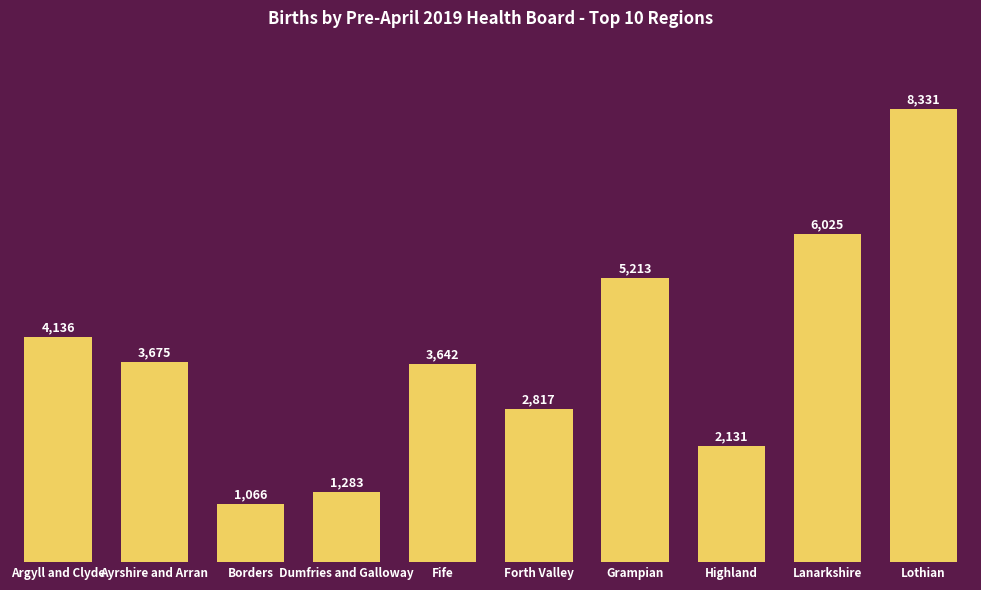

How many series are shown in this chart?

1